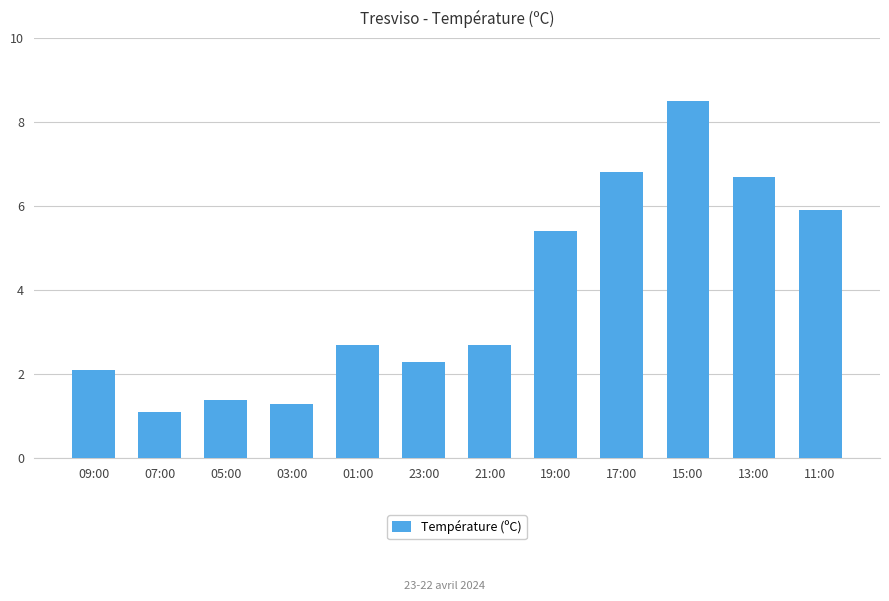

What is the value of the 4th bar from the left?

1.3